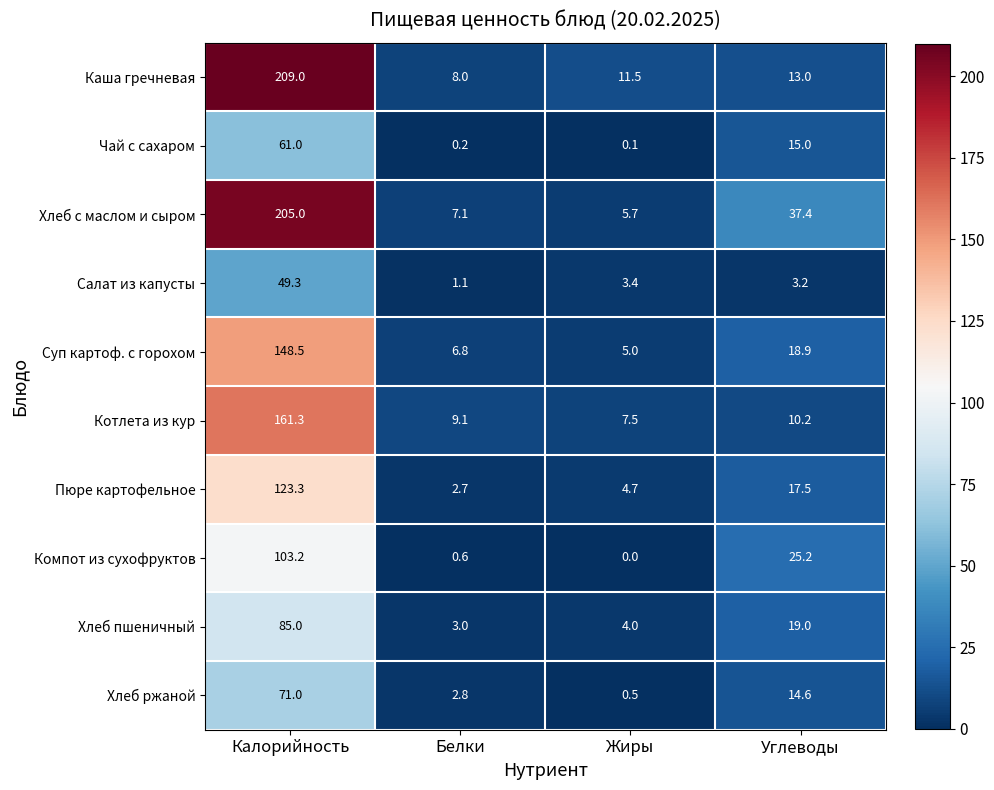

What is the greatest value displayed?

209.0